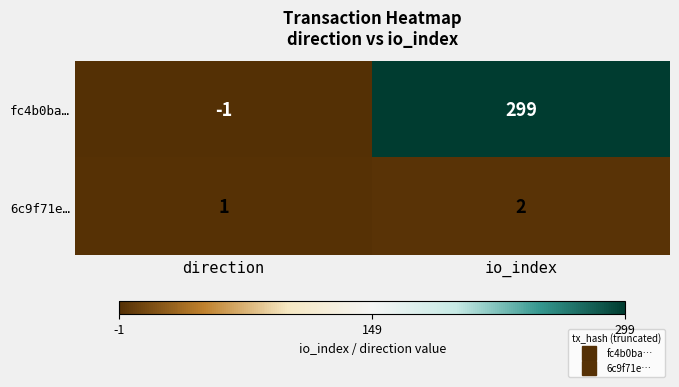

Rank the series by their maximum value, from highest to lowest.

fc4b0ba…, 6c9f71e…